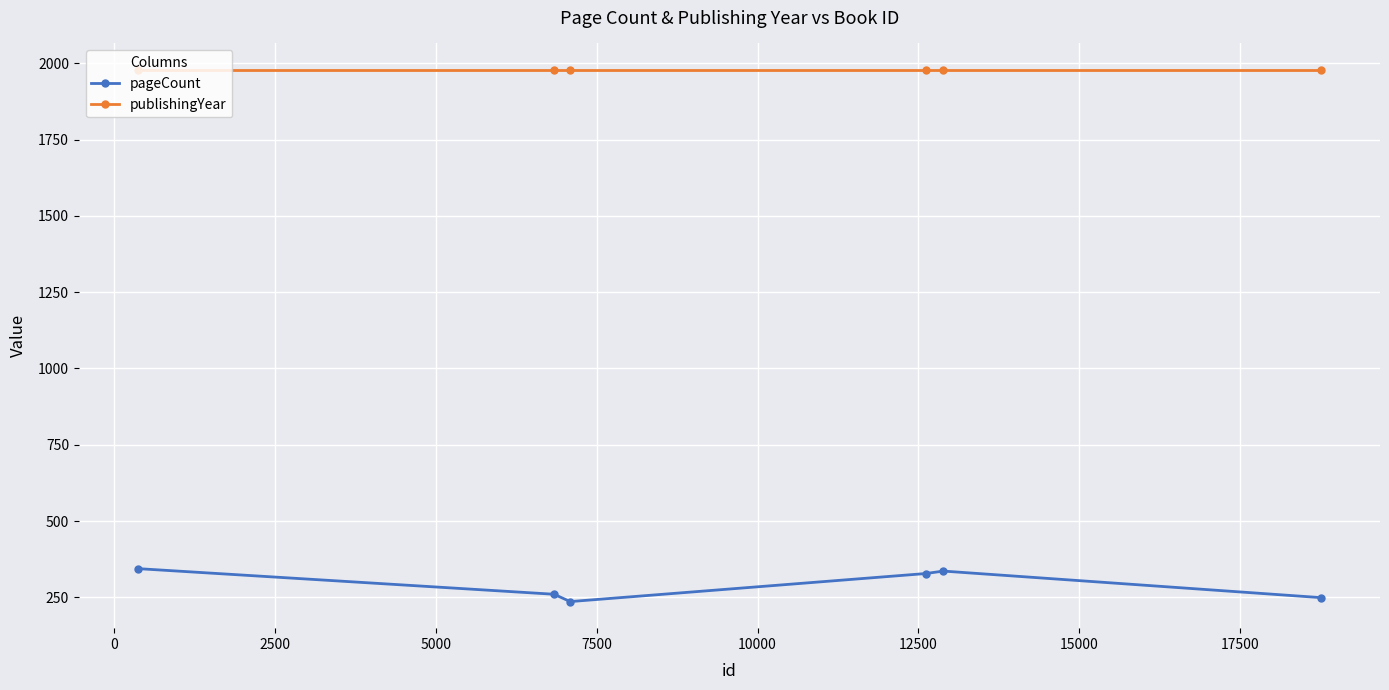

True or false: pageCount and publishingYear cross at least once.

False